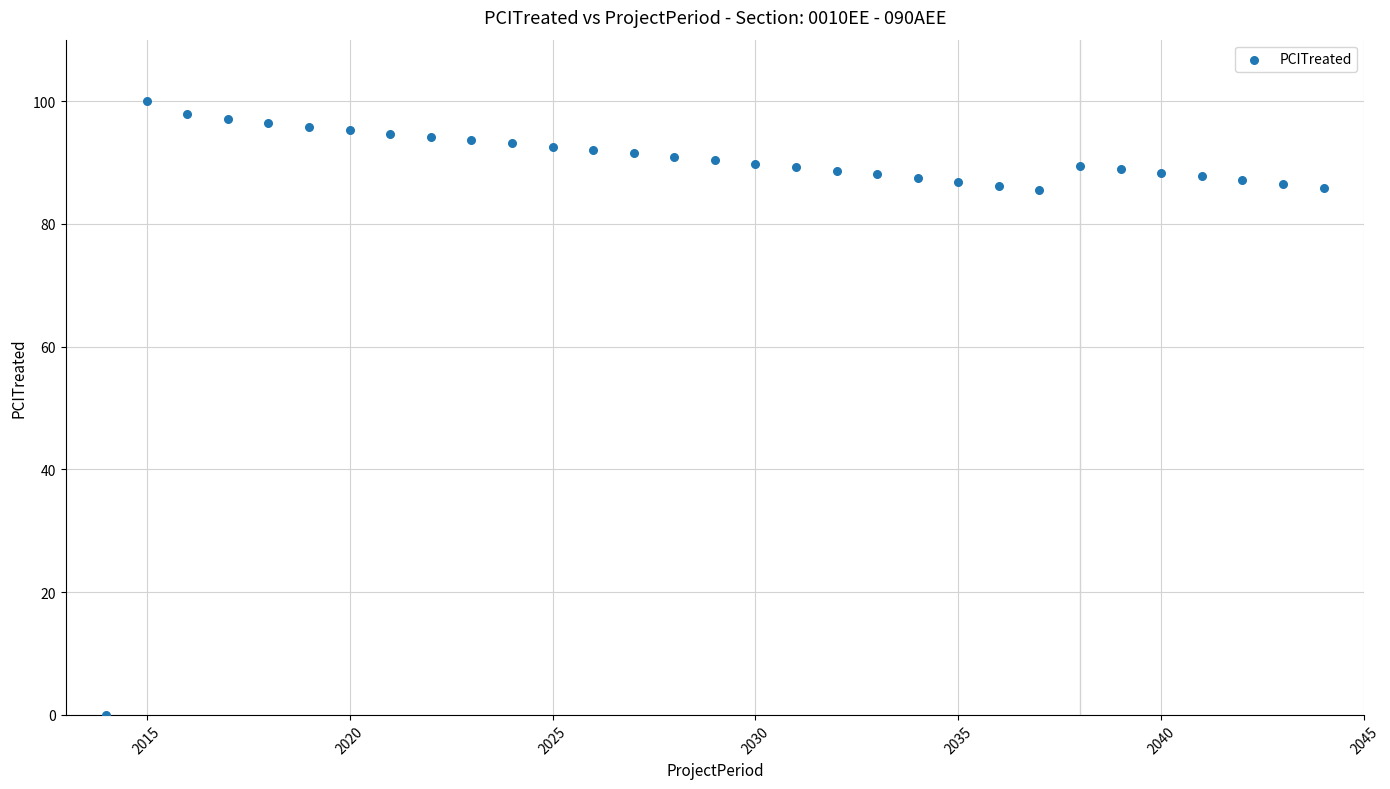

How many data points are displayed?

31